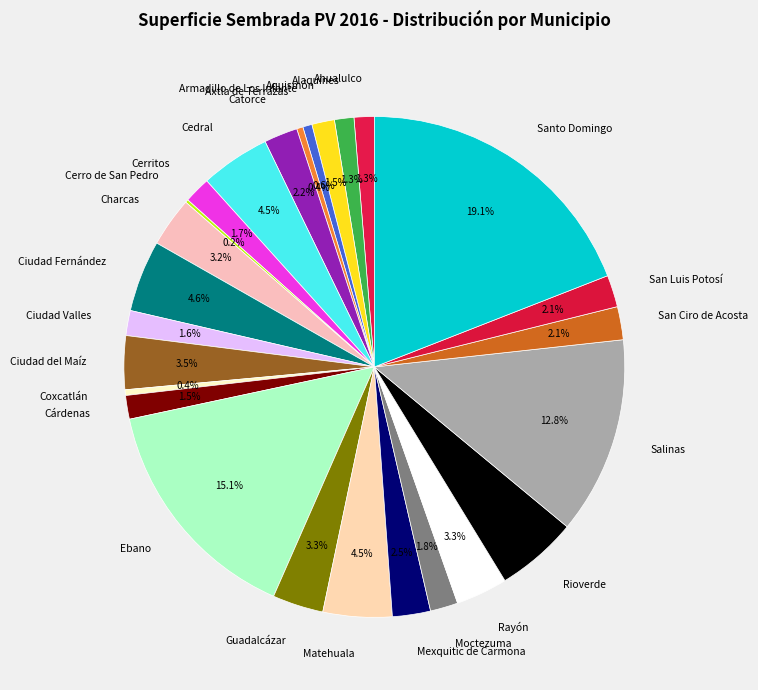

Is Cedral the majority of the pie?

No